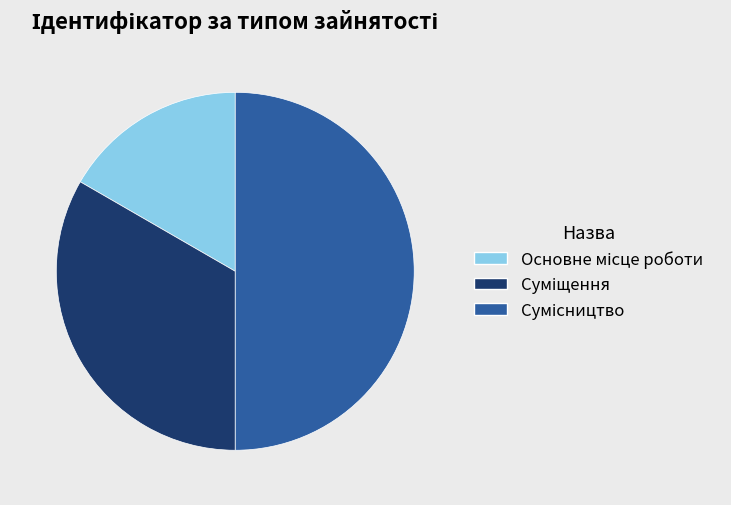

How many segments does this pie chart have?

3